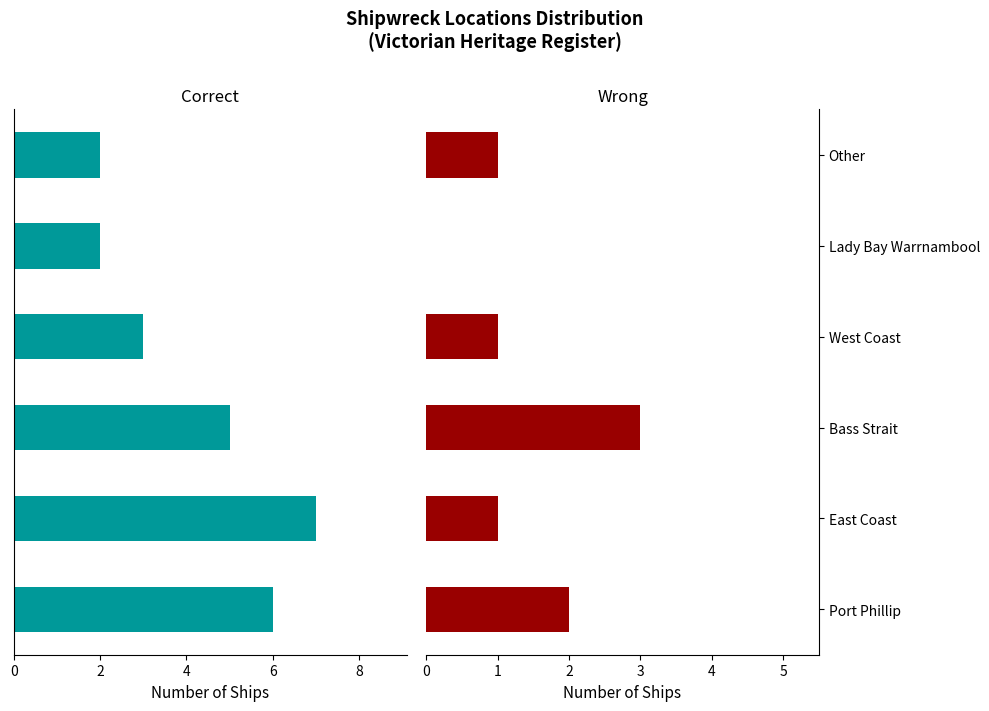

Is it true that Correct equals -10 at East Coast?

False